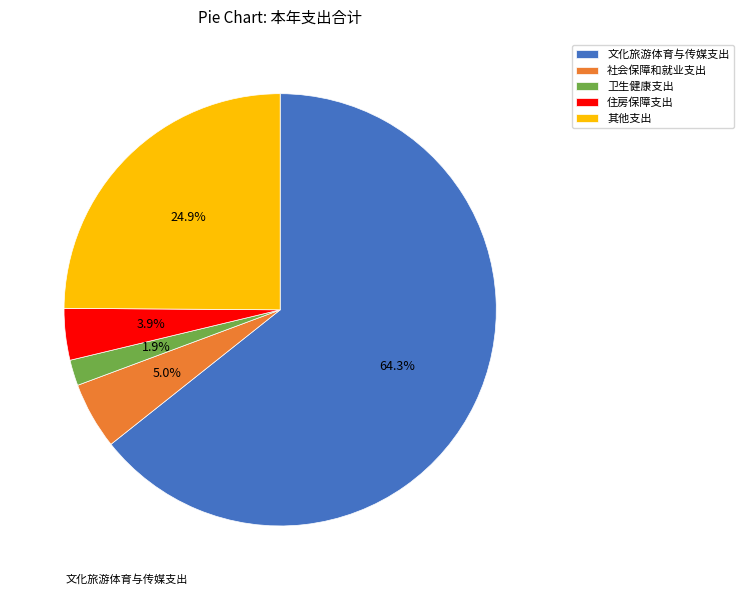

Which category has the biggest portion of the pie?

文化旅游体育与传媒支出